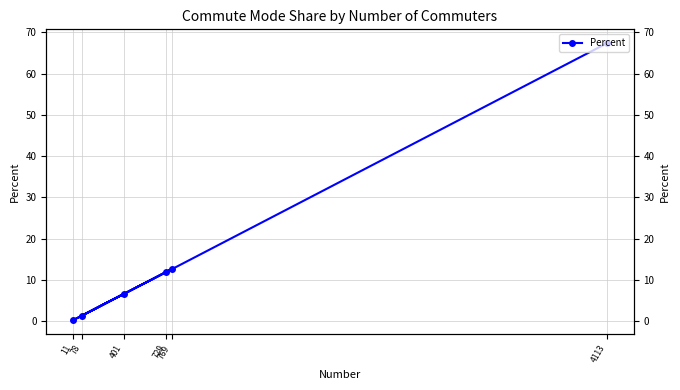

Which has a higher value, 769 or 401?

769